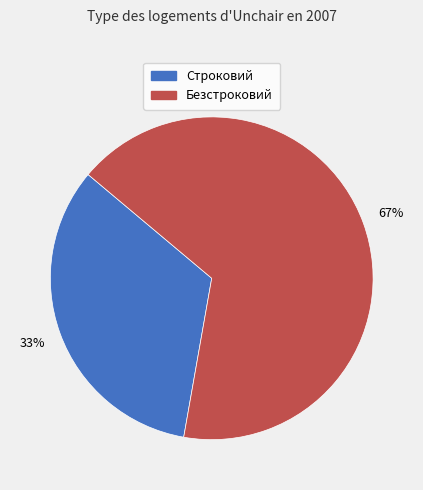

To the nearest percent, what portion does Строковий represent?

33%